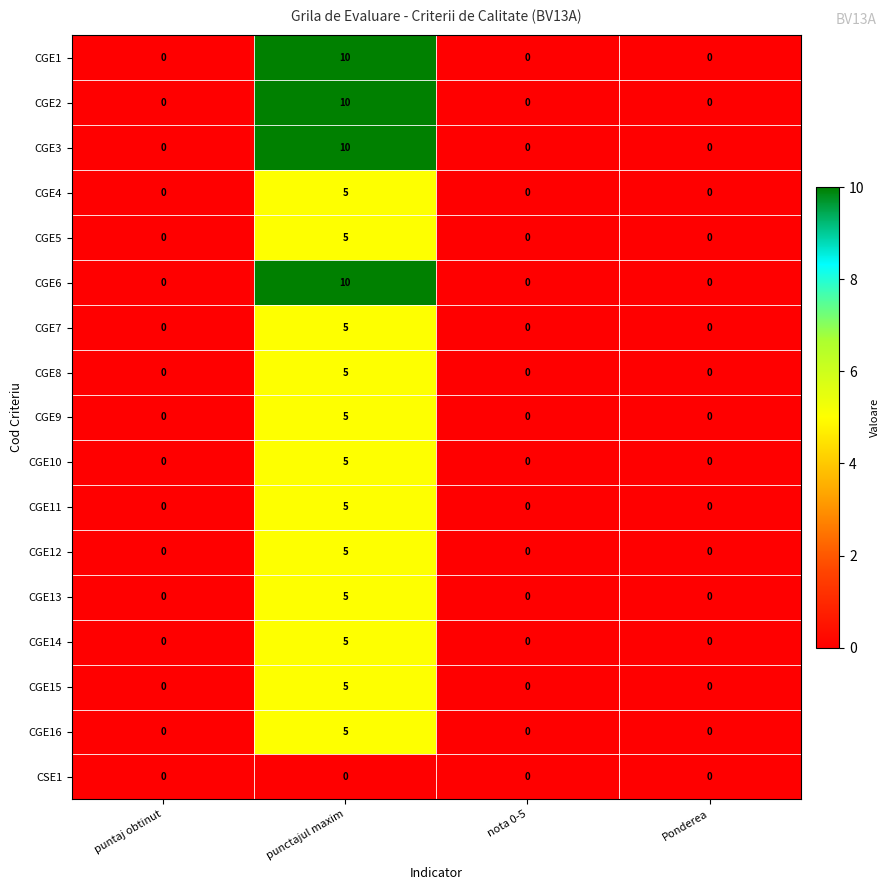

Is the value of CGE1 at punctajul maxim greater than the value of CGE6 at Ponderea?

Yes